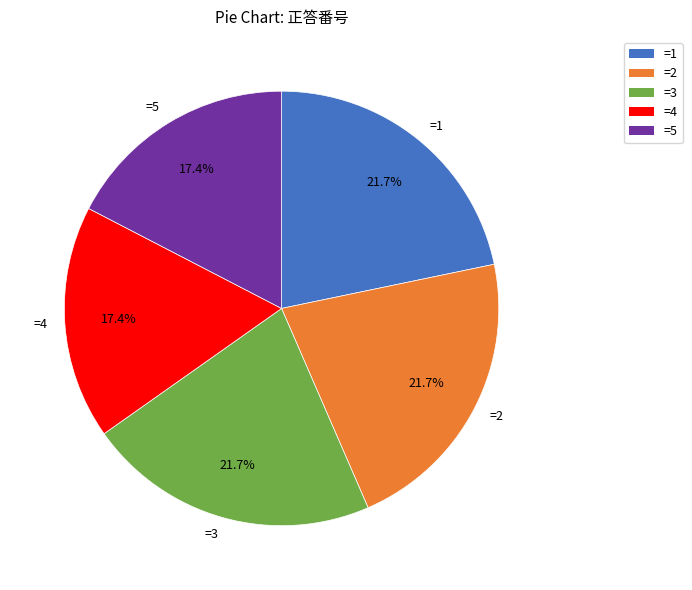

What percentage is NOT represented by =1?

78.3%